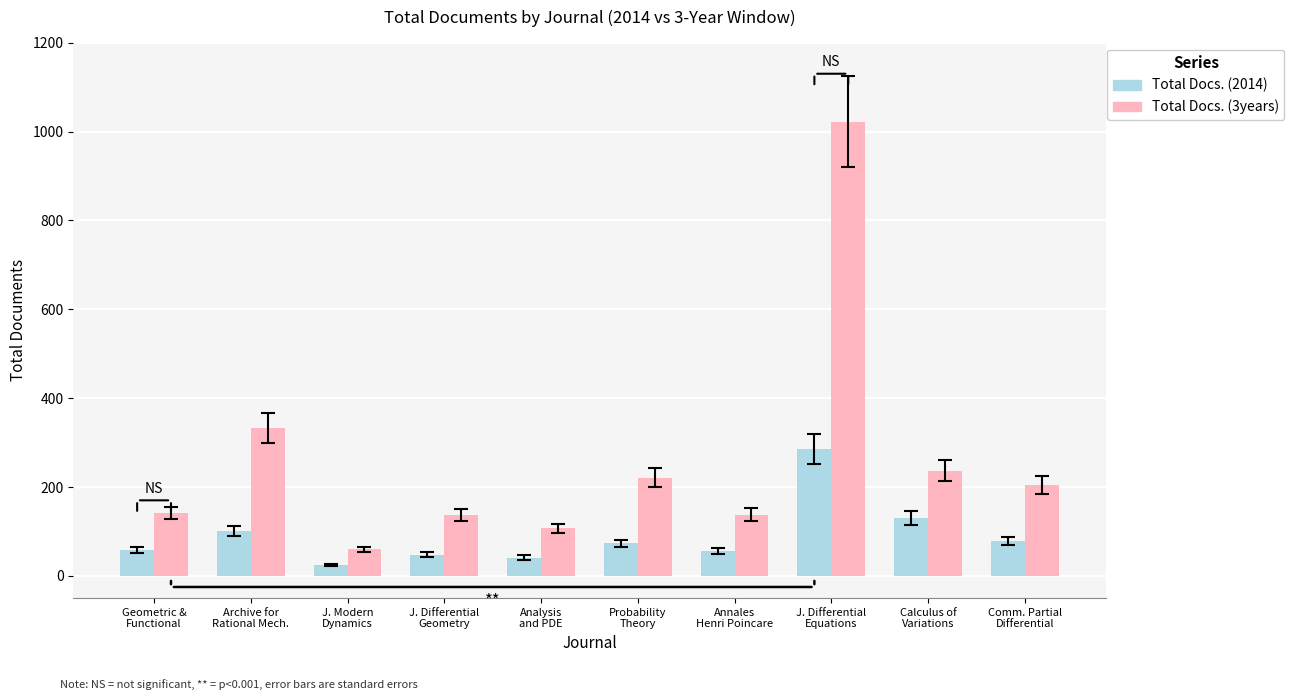

At J. Modern
Dynamics, list the series in order from smallest to largest.

Total Docs. (2014), Total Docs. (3years)